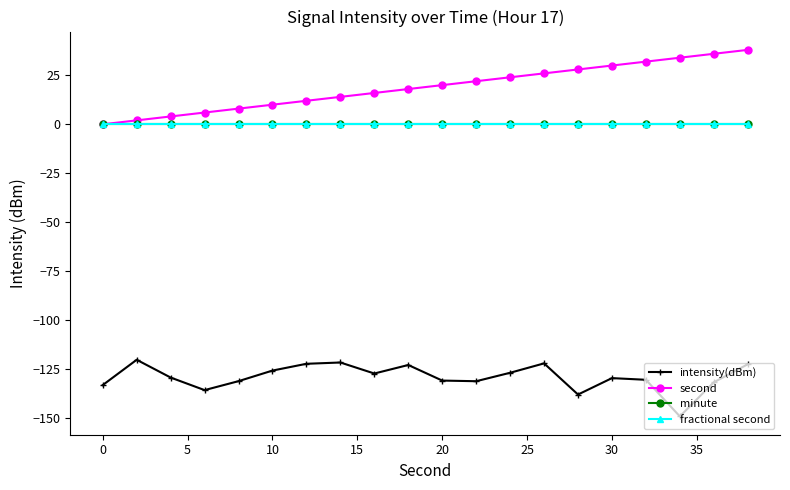

True or false: second and minute cross at least once.

False